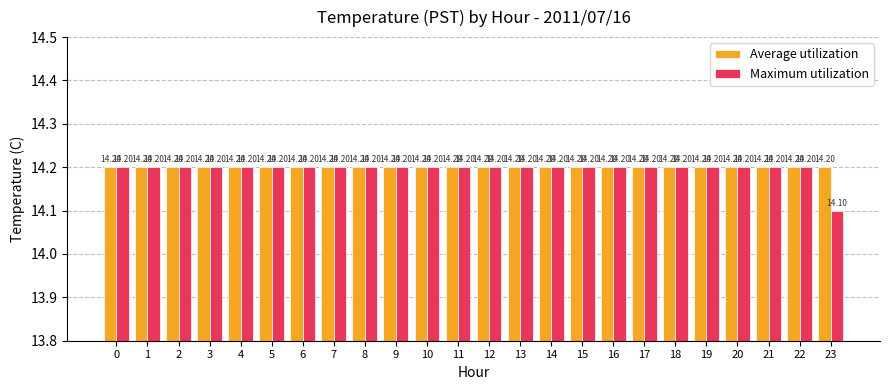

Which series has the largest total across all categories?

Average utilization